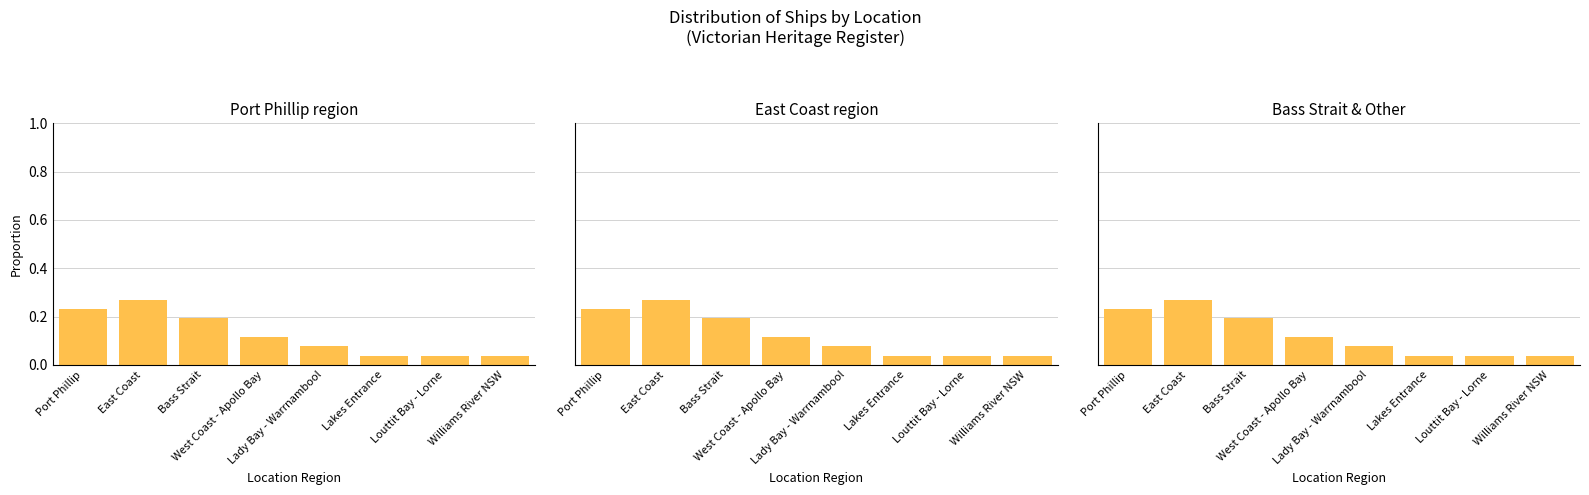

At how many categories does at least one series exceed 0?

8